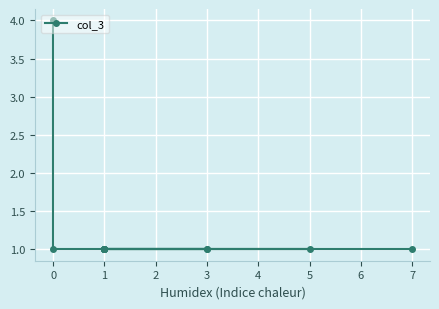

What is the approximate value at 1?

1